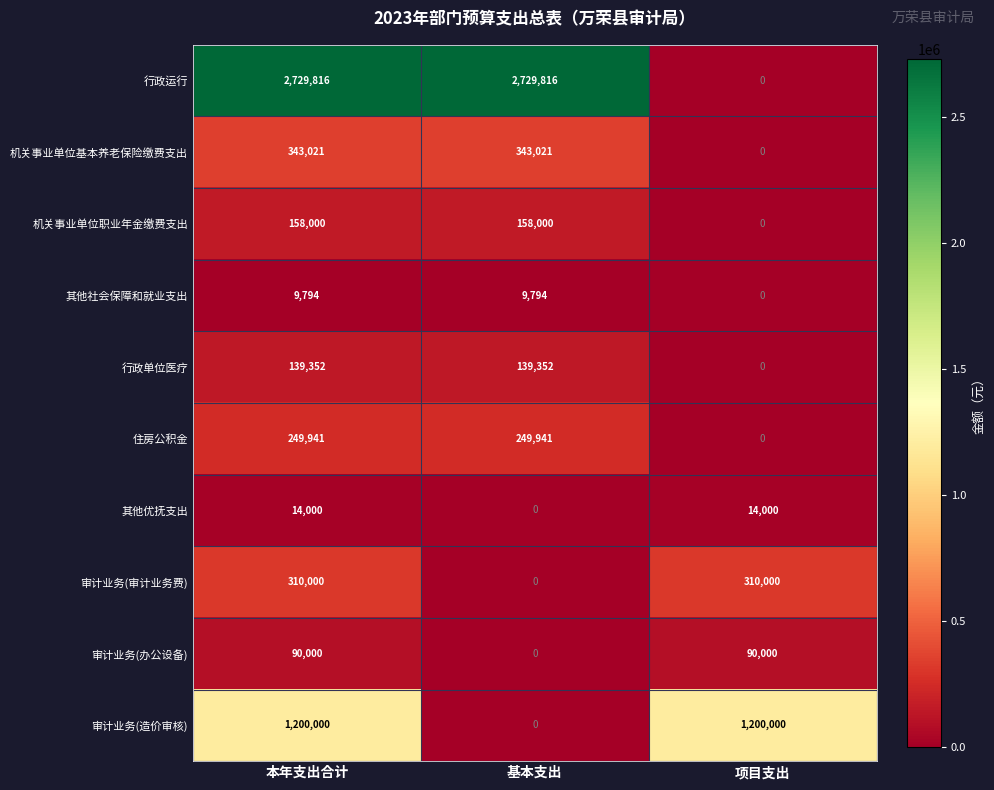

Which series has the widest spread of values?

行政运行